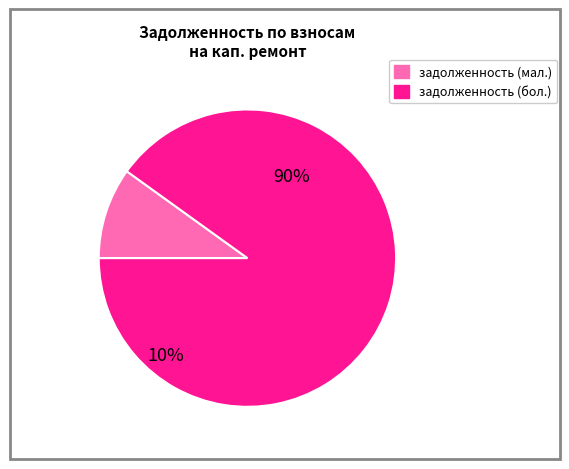

Do 20 and 4 together represent more than half of the pie?

No